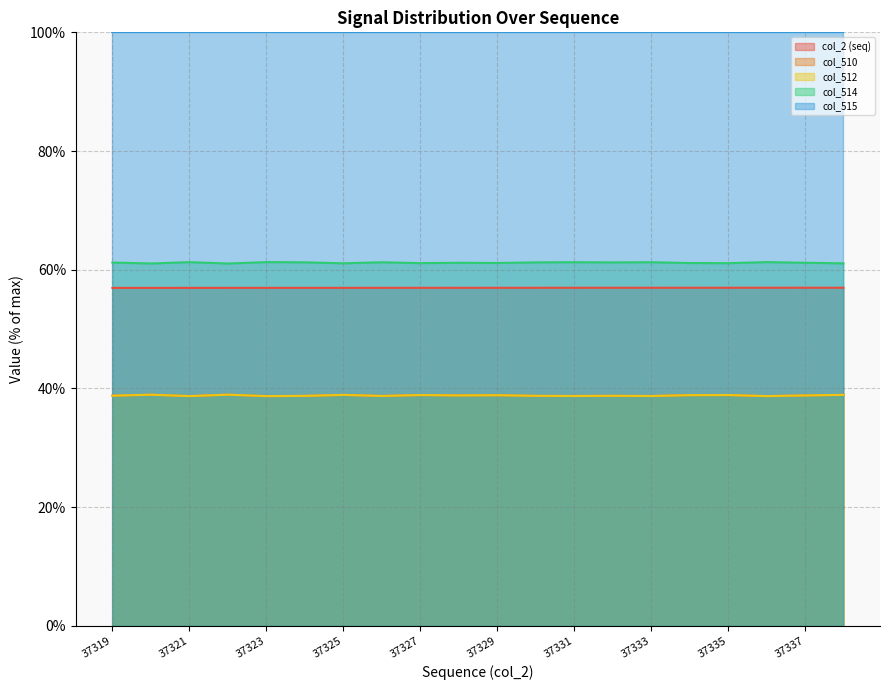

True or false: col_2 (seq) and col_510 intersect in this chart.

False